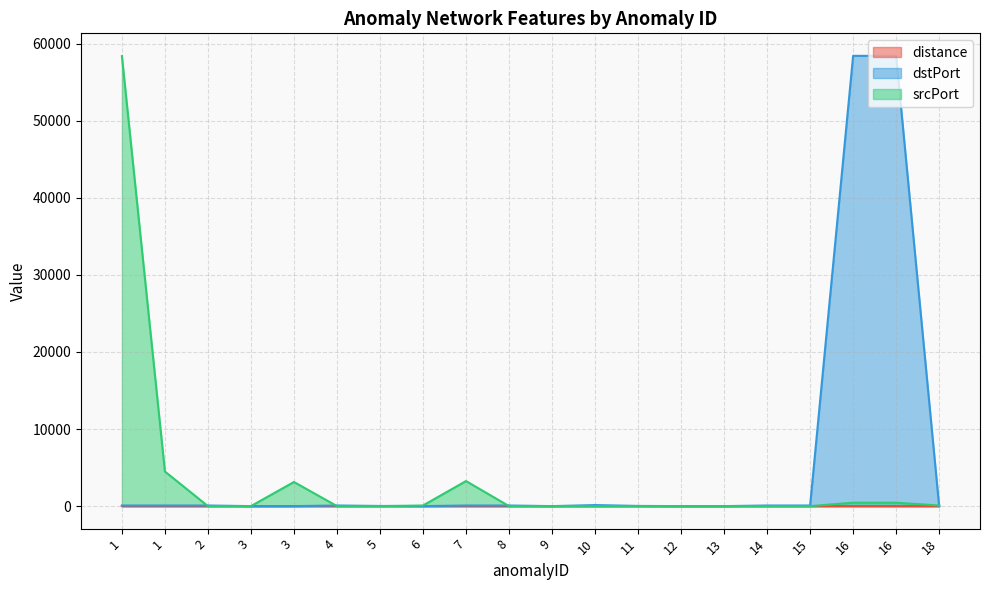

What are all the series names shown in the legend?

distance, dstPort, srcPort